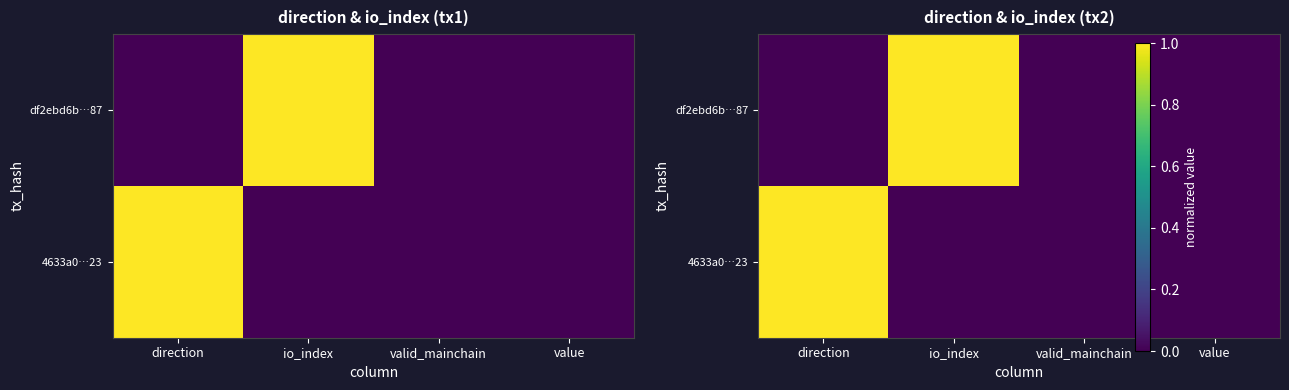

The value of df2ebd6b…87 at value is 0. True or false?

True